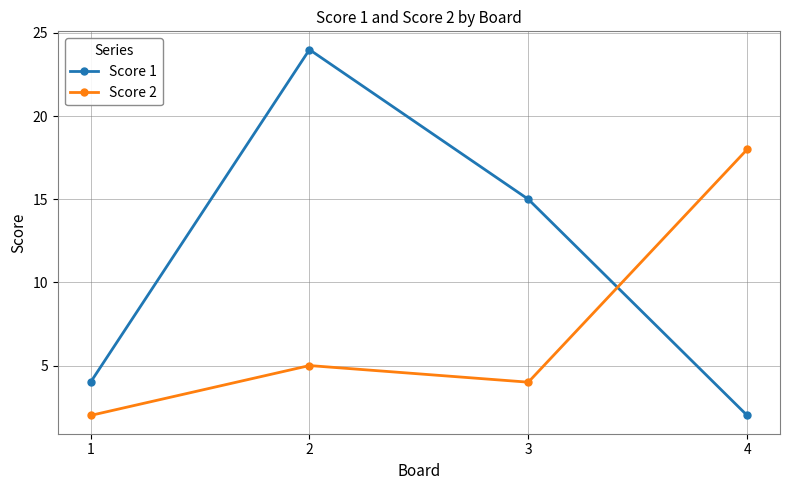

Reading left to right, transcribe all the data shown in this chart.

Score 1: 1=4	2=24	3=15	4=2
Score 2: 1=2	2=5	3=4	4=18